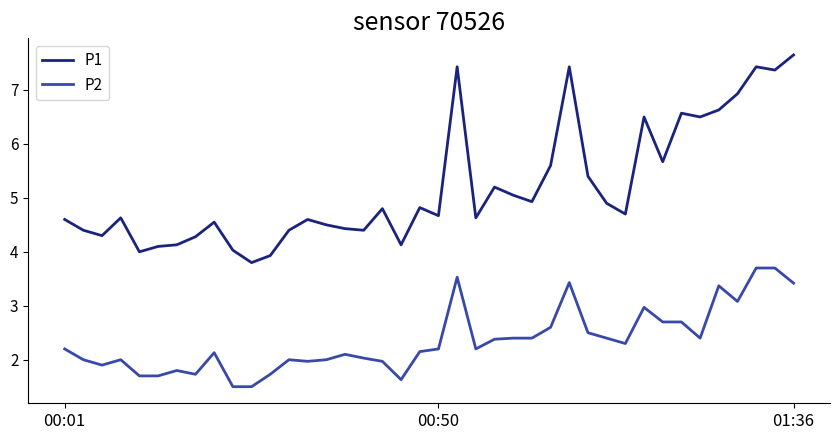

Which series has the largest total across all categories?

P1